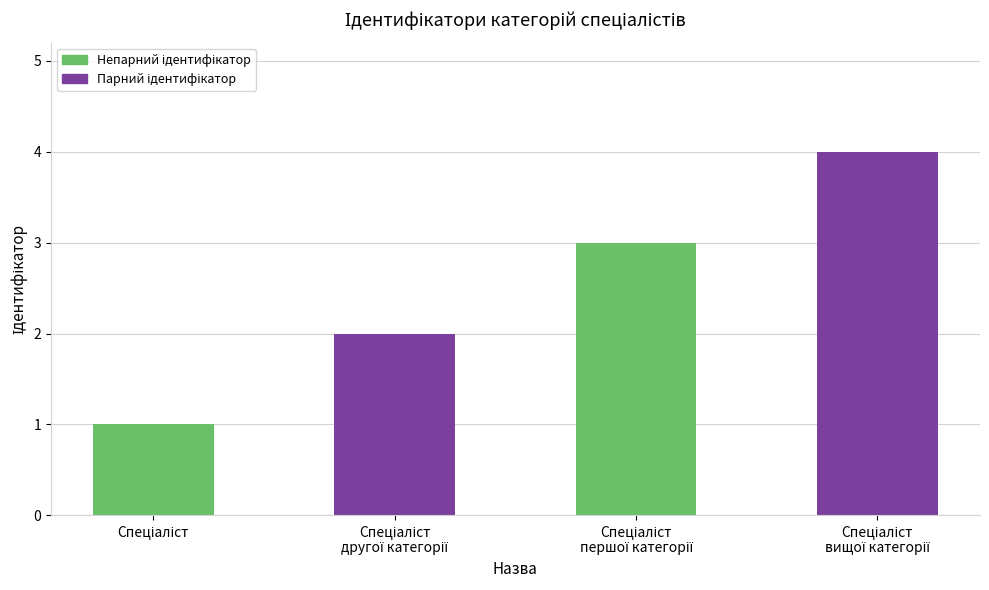

Reading left to right, list all the values displayed in this chart.

1	2	3	4